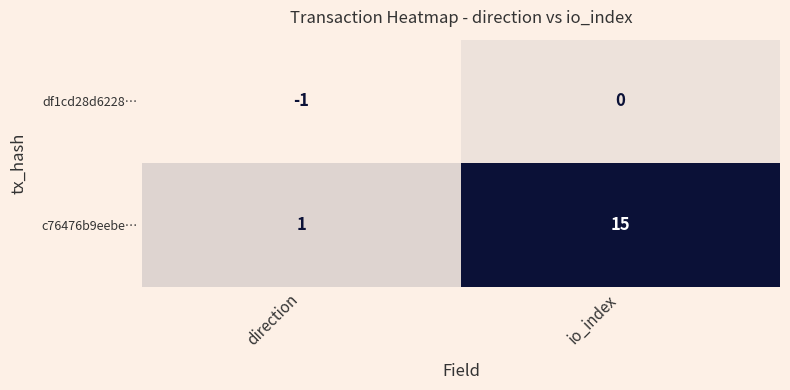

List the series in order of their peak value, lowest first.

df1cd28d6228…, c76476b9eebe…